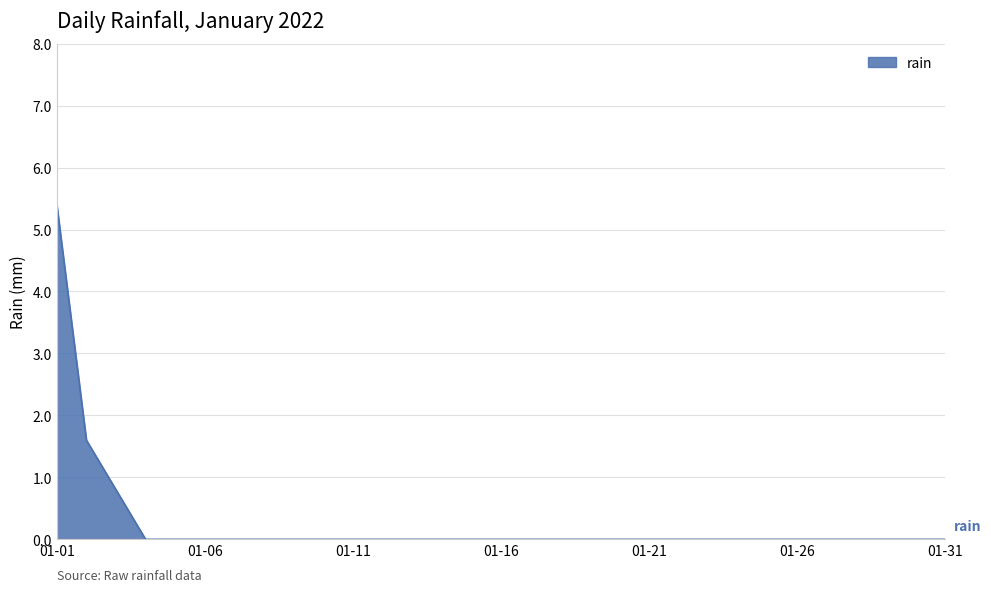

Reading right to left, transcribe all the data shown in this chart.

0.0	0.0	0.0	0.0	0.0	0.0	0.0	0.0	0.0	0.0	0.0	0.0	0.0	0.0	0.0	0.0	0.0	0.0	0.0	0.0	0.0	0.0	0.0	0.0	0.0	0.0	0.0	0.0	0.8	1.6	5.4